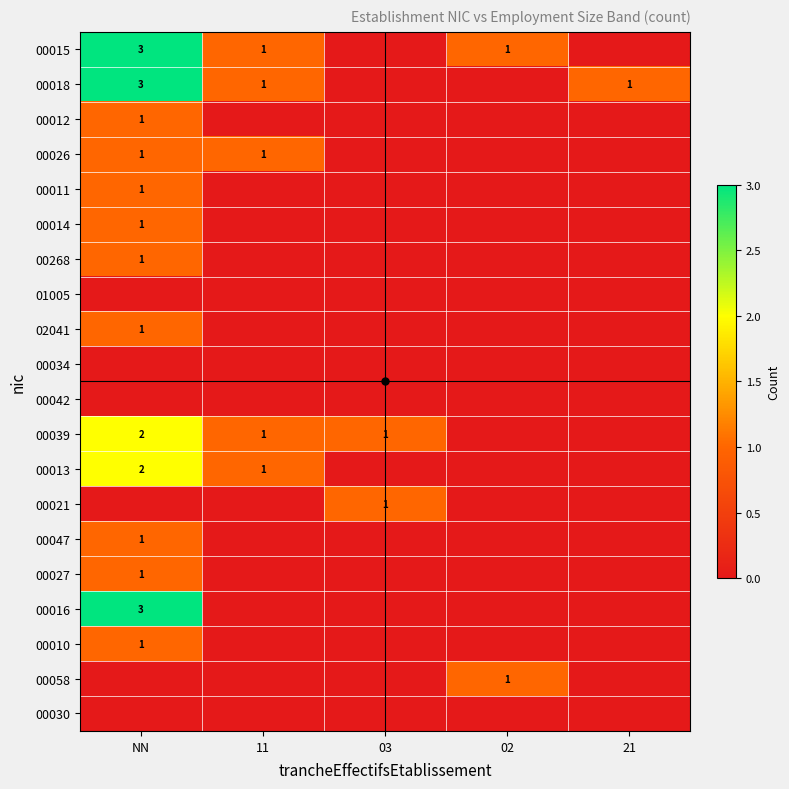

Is it true that 00011 equals 2 at NN?

False